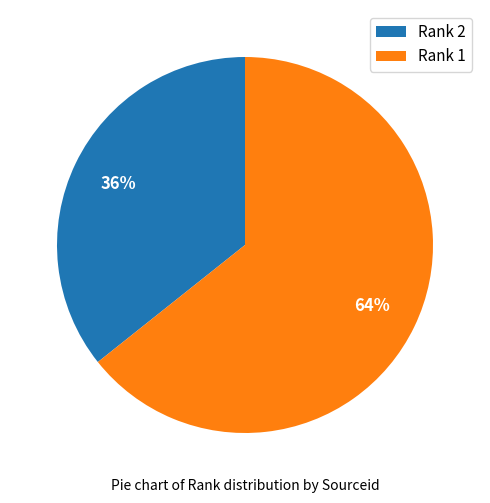

Between Rank 1 and Rank 2, which is larger?

Rank 1